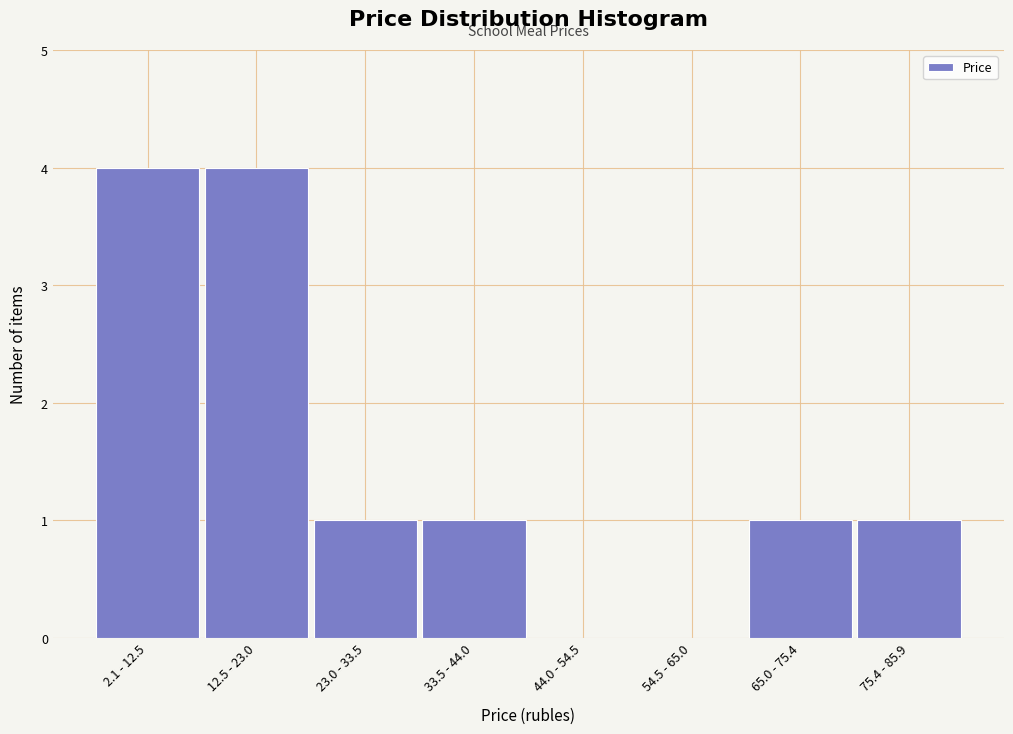

Reading right to left, what are all the values shown in this chart?

75.4 - 85.9=1	65.0 - 75.4=1	54.5 - 65.0=0	44.0 - 54.5=0	33.5 - 44.0=1	23.0 - 33.5=1	12.5 - 23.0=4	2.1 - 12.5=4